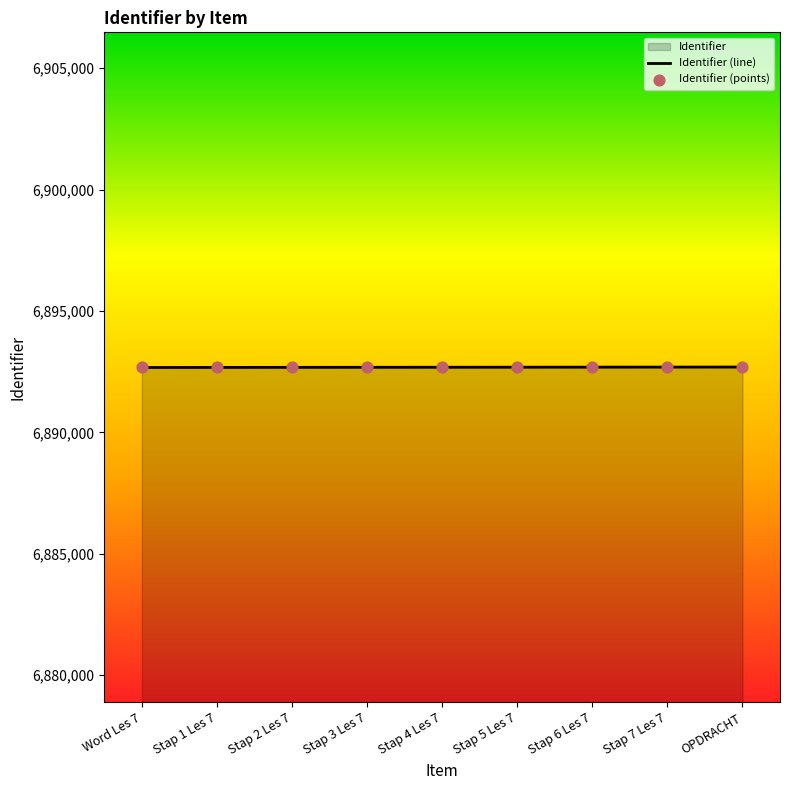

At how many categories does at least one series exceed 6892678?

5